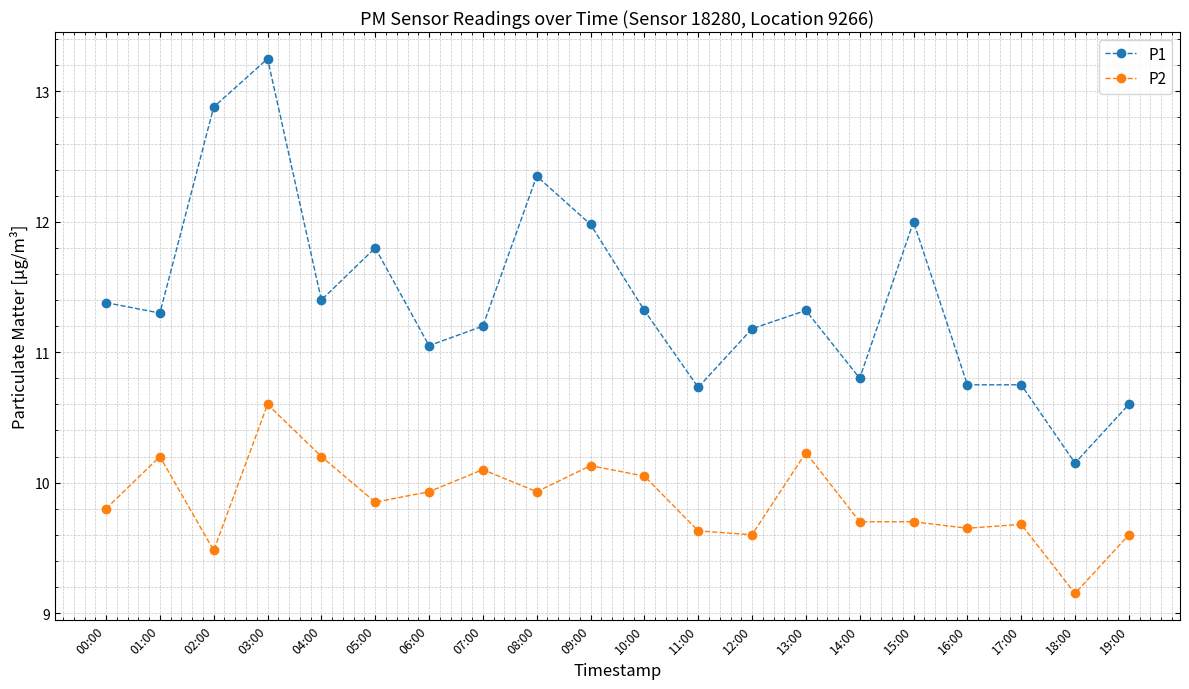

What is the label of the 4th point from the right?

16:00